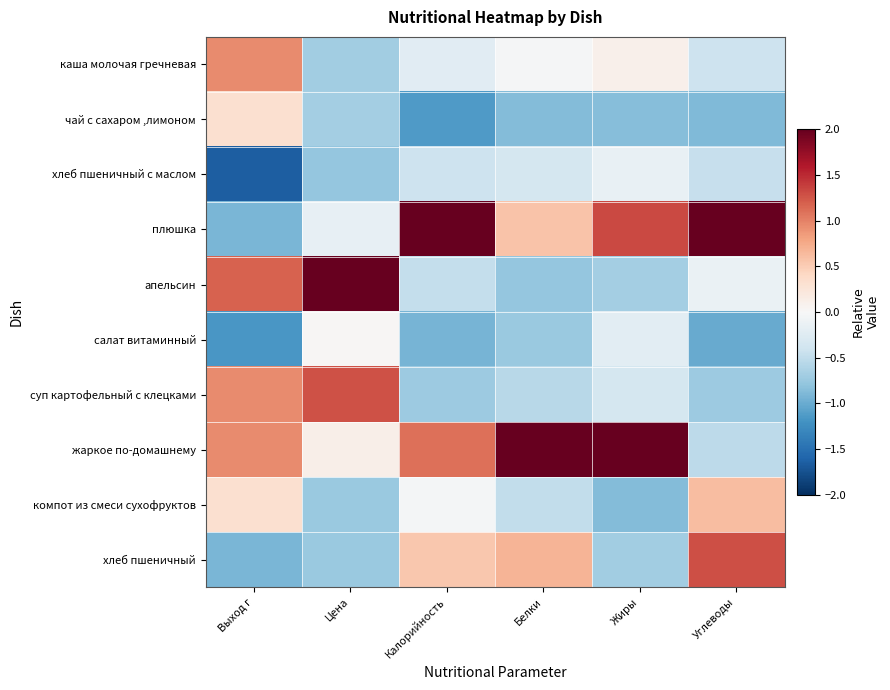

Reading left to right, extract all data points from this chart.

каша молочая гречневая: Выход г=0.9	Цена=-0.7	Калорийность=-0.2	Белки=-0.0	Жиры=0.1	Углеводы=-0.4
чай с сахаром ,лимоном: Выход г=0.3	Цена=-0.7	Калорийность=-1.1	Белки=-0.9	Жиры=-0.8	Углеводы=-0.9
хлеб пшеничный с маслом: Выход г=-1.7	Цена=-0.8	Калорийность=-0.4	Белки=-0.4	Жиры=-0.1	Углеводы=-0.5
плюшка: Выход г=-0.9	Цена=-0.2	Калорийность=2.3	Белки=0.6	Жиры=1.3	Углеводы=2.2
апельсин: Выход г=1.2	Цена=2.4	Калорийность=-0.5	Белки=-0.8	Жиры=-0.7	Углеводы=-0.1
салат витаминный: Выход г=-1.2	Цена=0.0	Калорийность=-0.9	Белки=-0.7	Жиры=-0.2	Углеводы=-1.0
суп картофельный с клецками: Выход г=0.9	Цена=1.3	Калорийность=-0.7	Белки=-0.6	Жиры=-0.4	Углеводы=-0.7
жаркое по-домашнему: Выход г=0.9	Цена=0.1	Калорийность=1.1	Белки=2.6	Жиры=2.4	Углеводы=-0.5
компот из смеси сухофруктов: Выход г=0.3	Цена=-0.7	Калорийность=-0.0	Белки=-0.5	Жиры=-0.9	Углеводы=0.6
хлеб пшеничный: Выход г=-0.9	Цена=-0.7	Калорийность=0.5	Белки=0.7	Жиры=-0.7	Углеводы=1.3